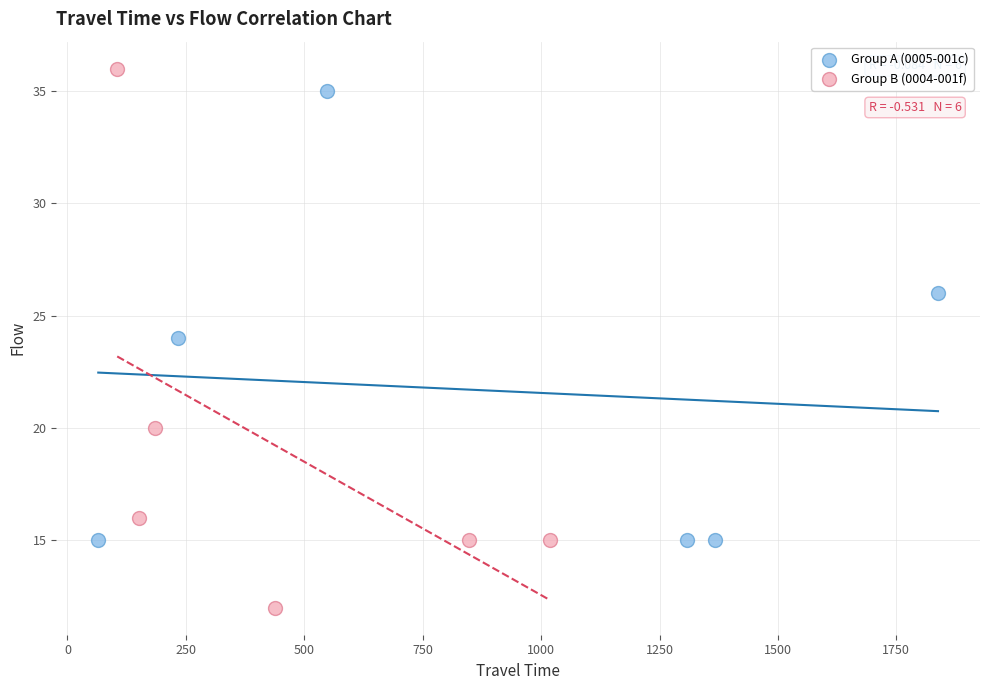

What are all the series names shown in the legend?

Group A (0005-001c), Group B (0004-001f)